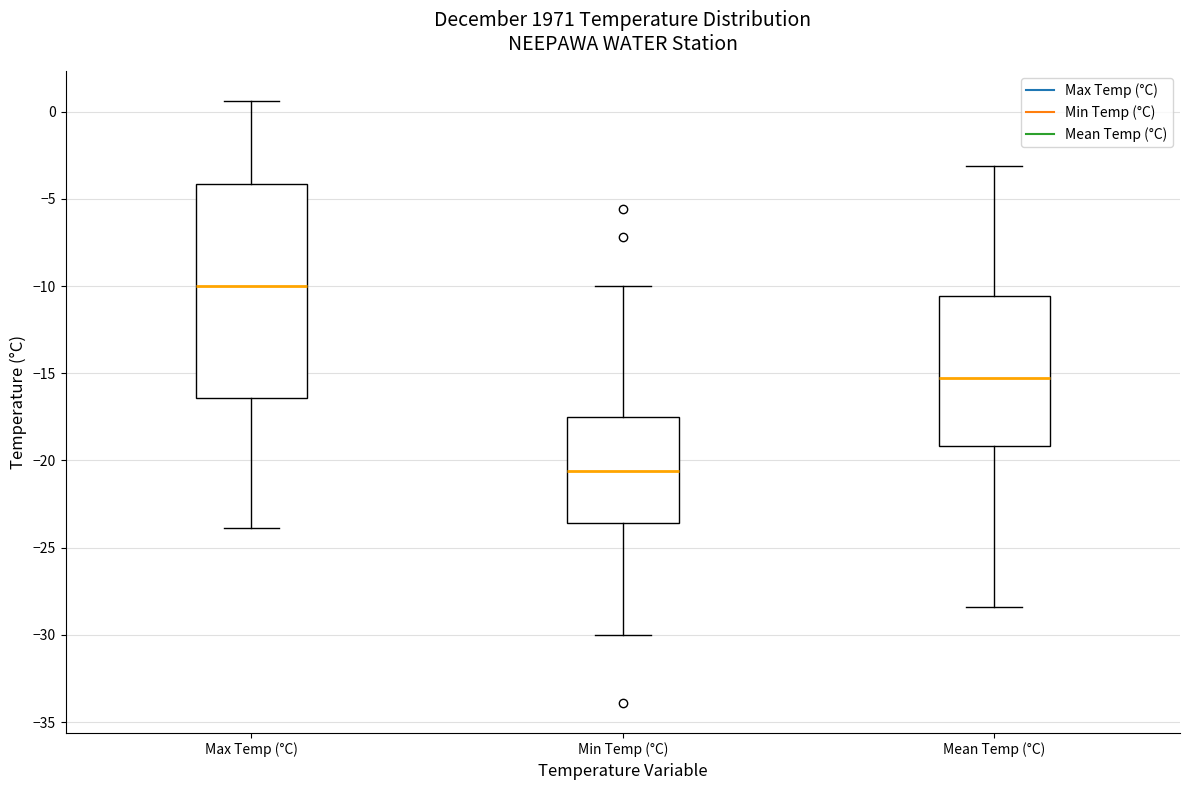

Which box is the tallest, from its lower edge to its upper edge?

Max Temp (°C)